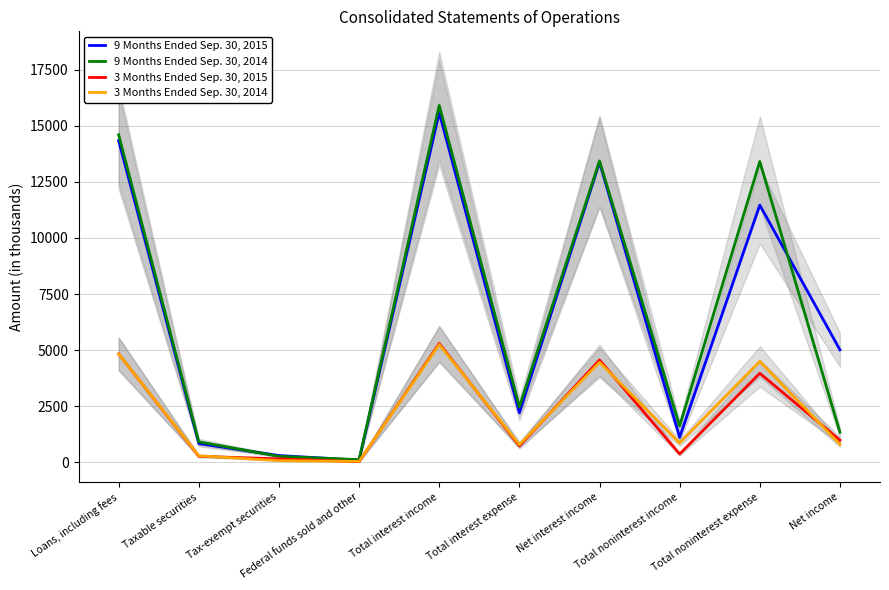

List the labels in order of 9 Months Ended Sep. 30, 2015 value, largest first.

Total interest income, Loans, including fees, Net interest income, Total noninterest expense, Net income, Total interest expense, Total noninterest income, Taxable securities, Tax-exempt securities, Federal funds sold and other